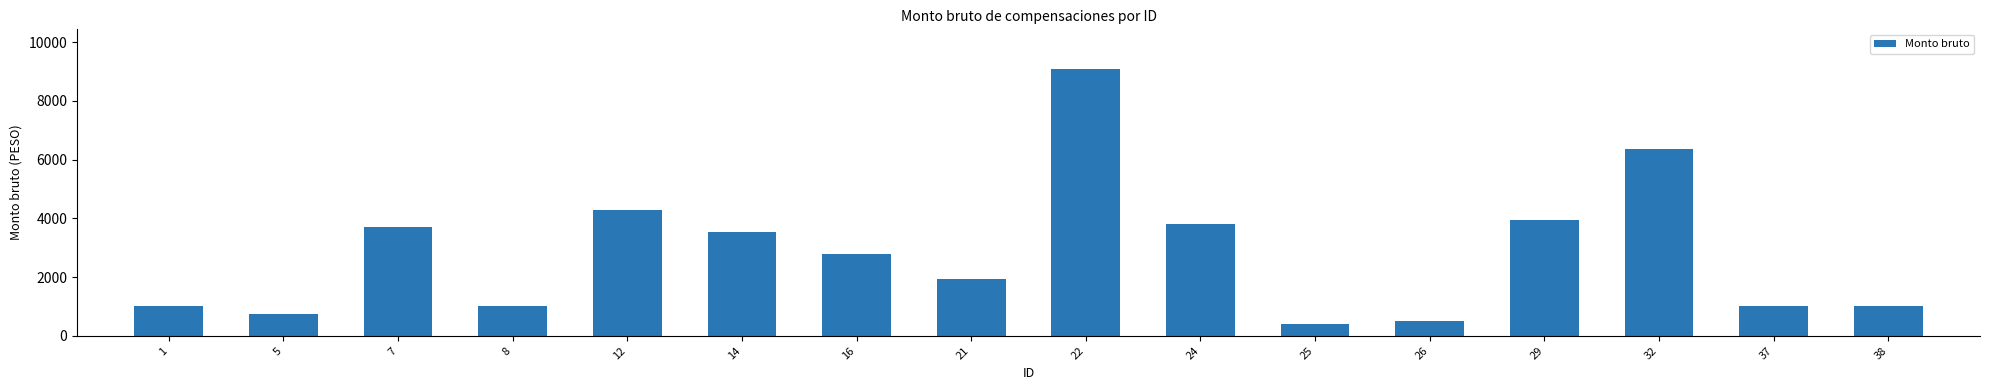

How many data points does each series have?

16